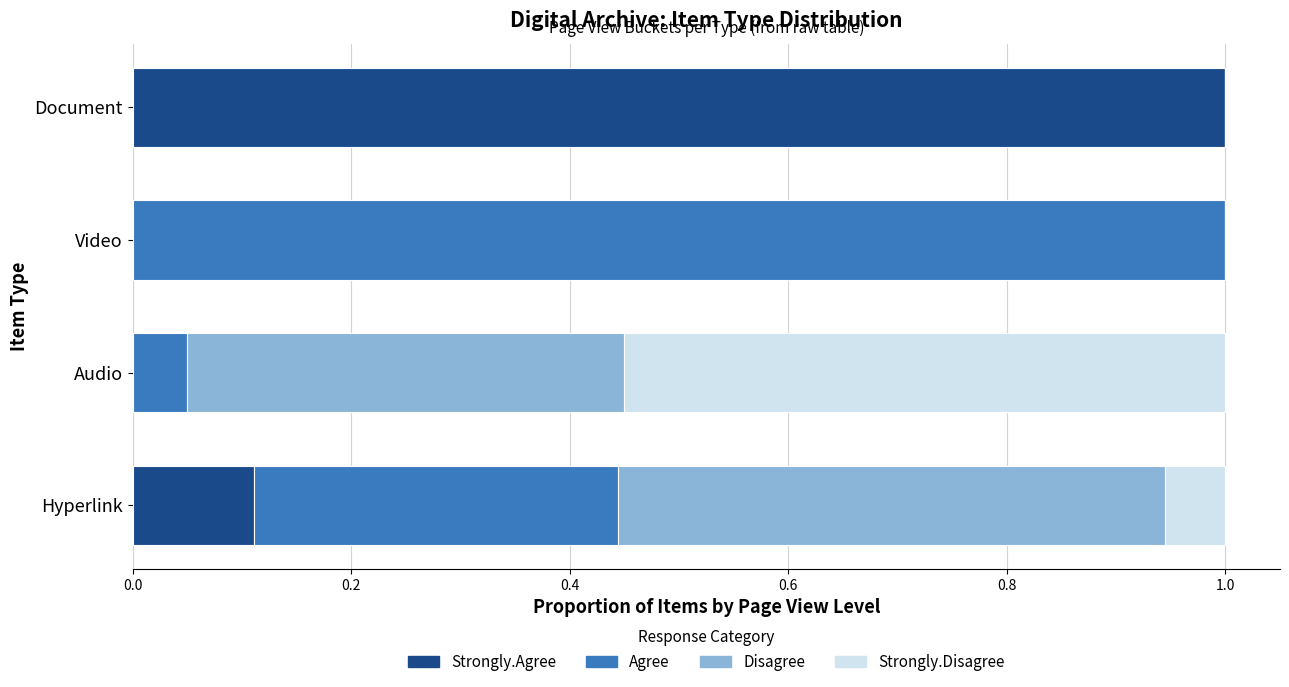

Count the number of data series in this chart.

4